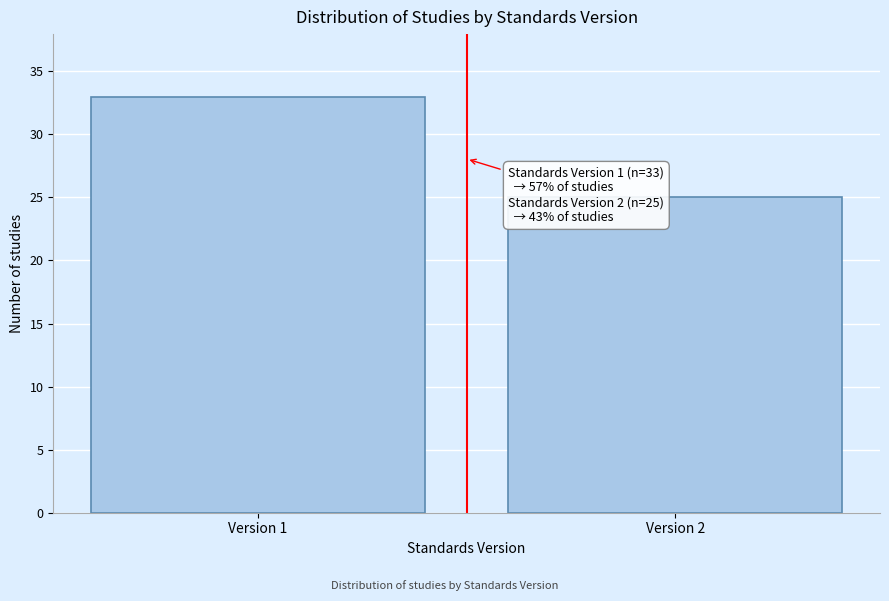

Reading left to right, what are all the values shown in this chart?

33	25